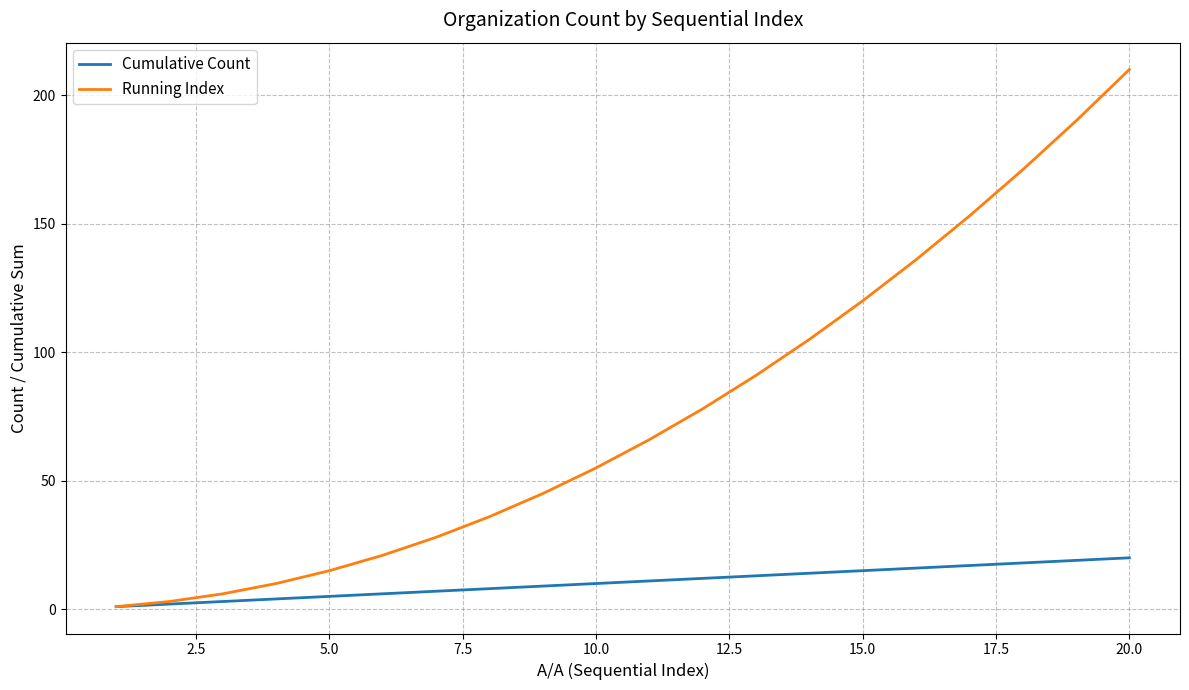

List the series in order of their peak value, lowest first.

Cumulative Count, Running Index